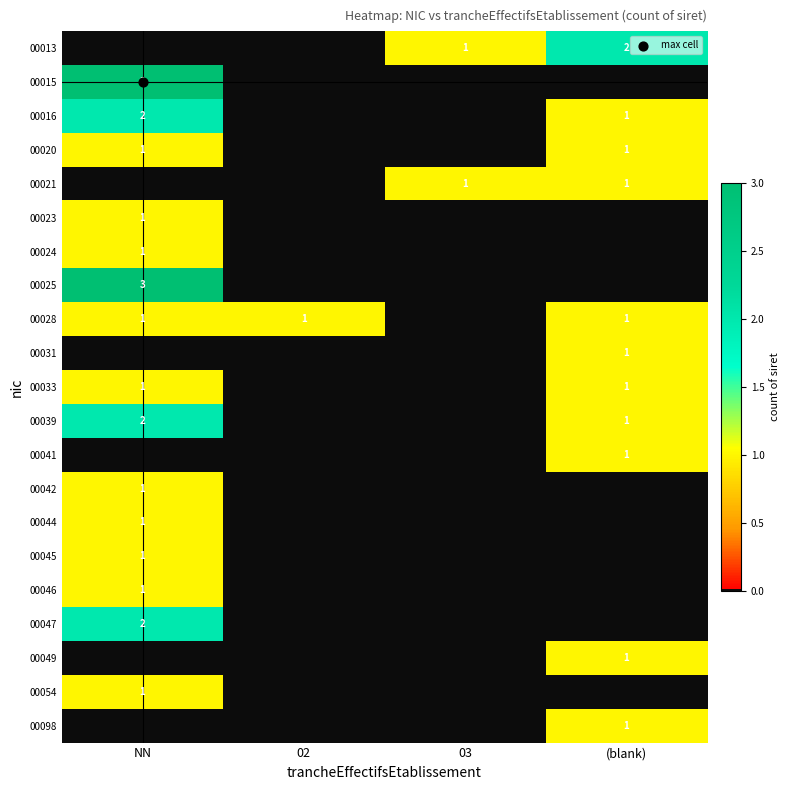

What is the total value across all series at 03?

2